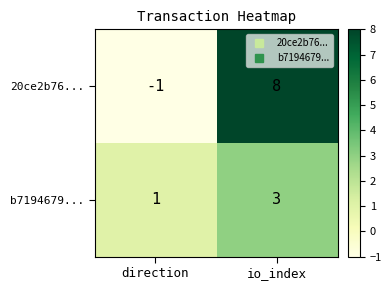

What is the smallest value displayed?

-1